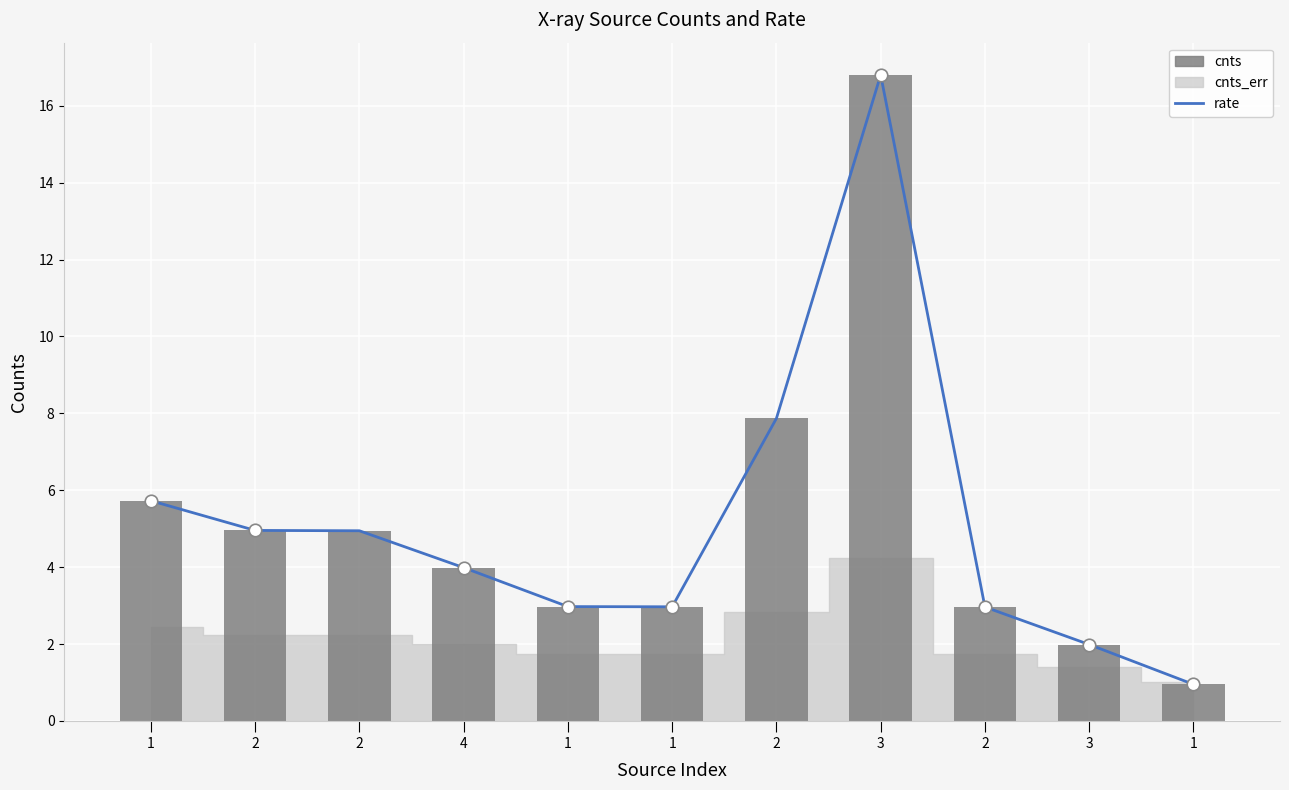

How many data points in rate are above 3?

6